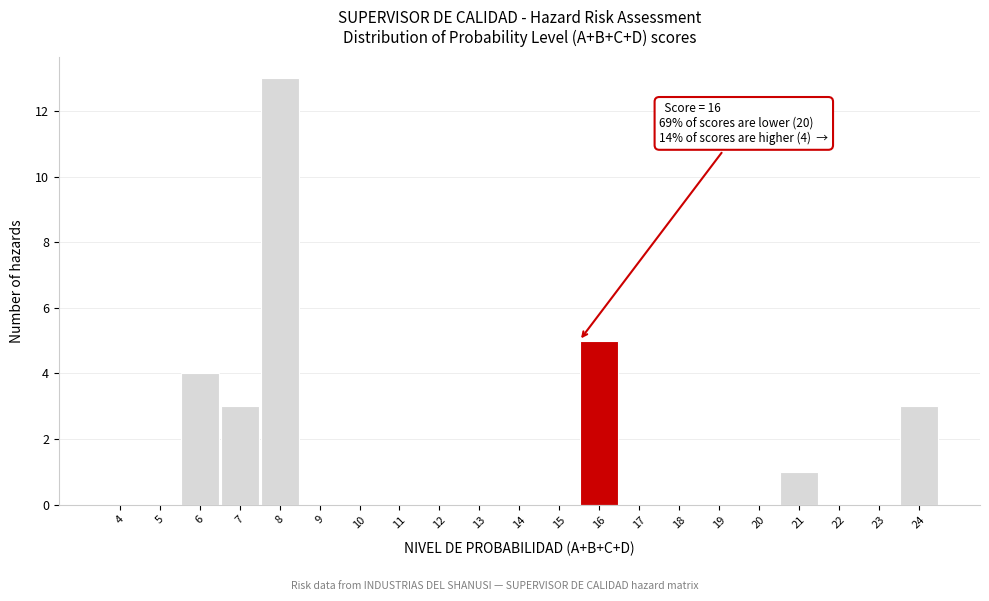

Reading left to right, extract all data points from this chart.

4=0	5=0	6=4	7=3	8=13	9=0	10=0	11=0	12=0	13=0	14=0	15=0	16=5	17=0	18=0	19=0	20=0	21=1	22=0	23=0	24=3